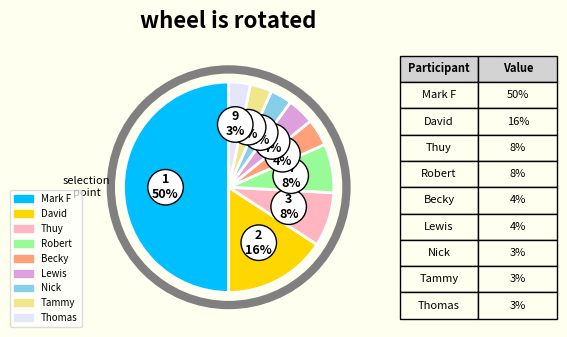

The Lewis slice represents 11% of the pie. True or false?

False